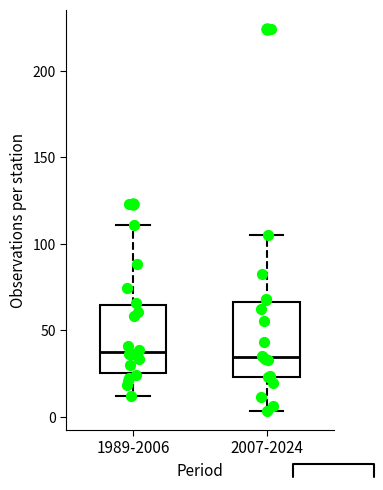

Where is the upper edge of the box for 1989-2006 on the y-axis? The values are not printed on the chart, so give them approximately, as read against the axis.

65